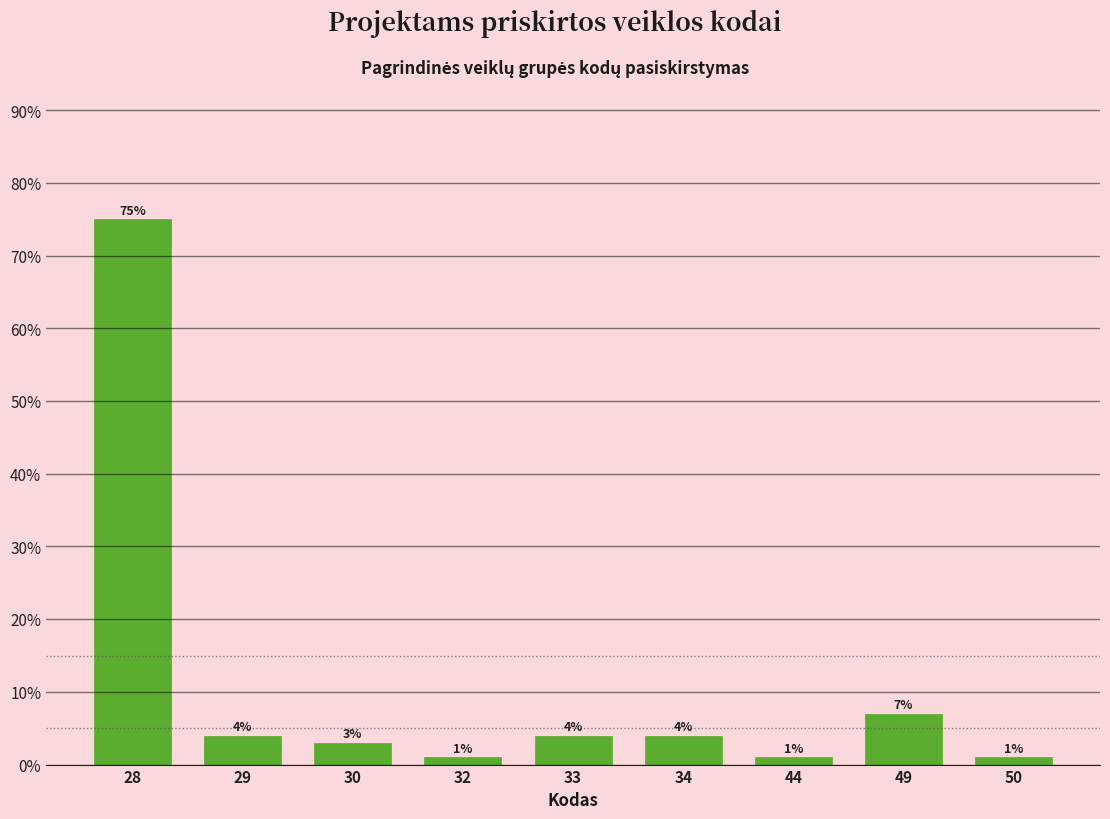

Reading left to right, extract all data points from this chart.

28=75.0	29=4.0	30=3.0	32=1.0	33=4.0	34=4.0	44=1.0	49=7.0	50=1.0